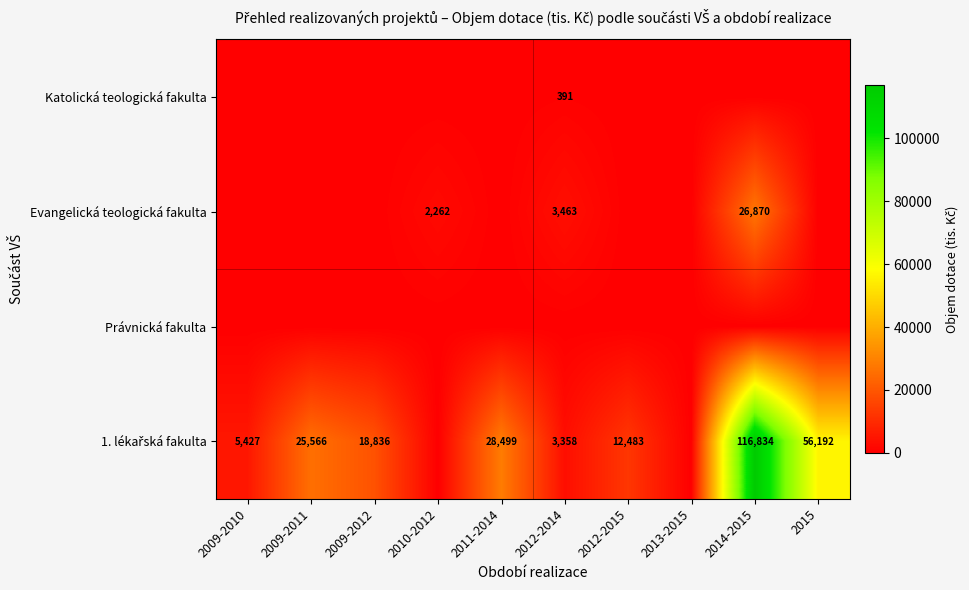

What is the sum of the Evangelická teologická fakulta values at 2010-2012 and 2014-2015?

29132